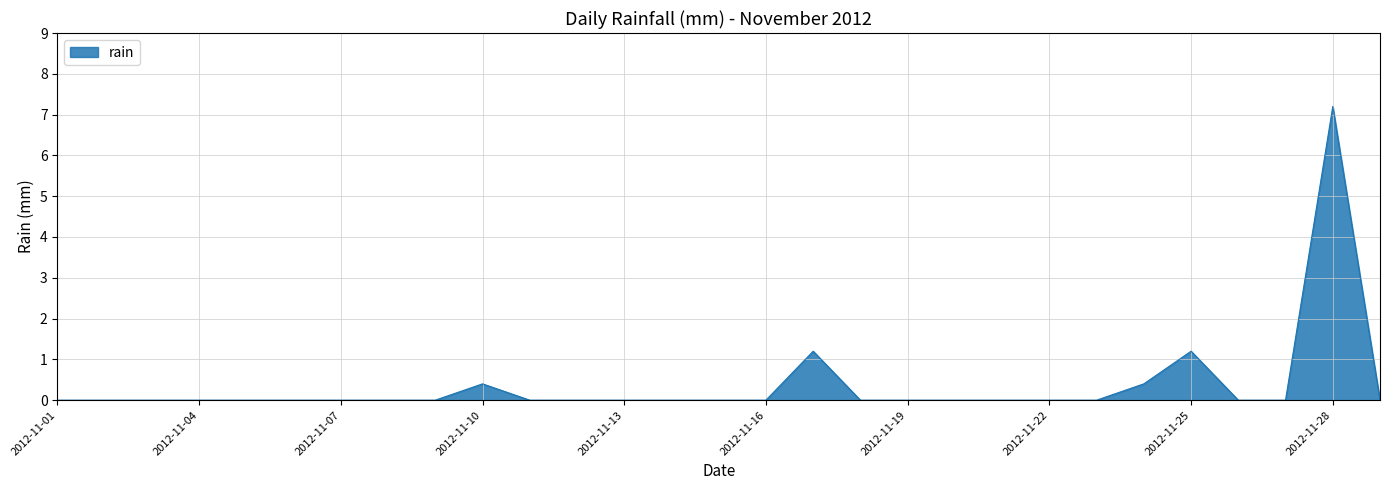

Does the chart have visible grid lines?

Yes